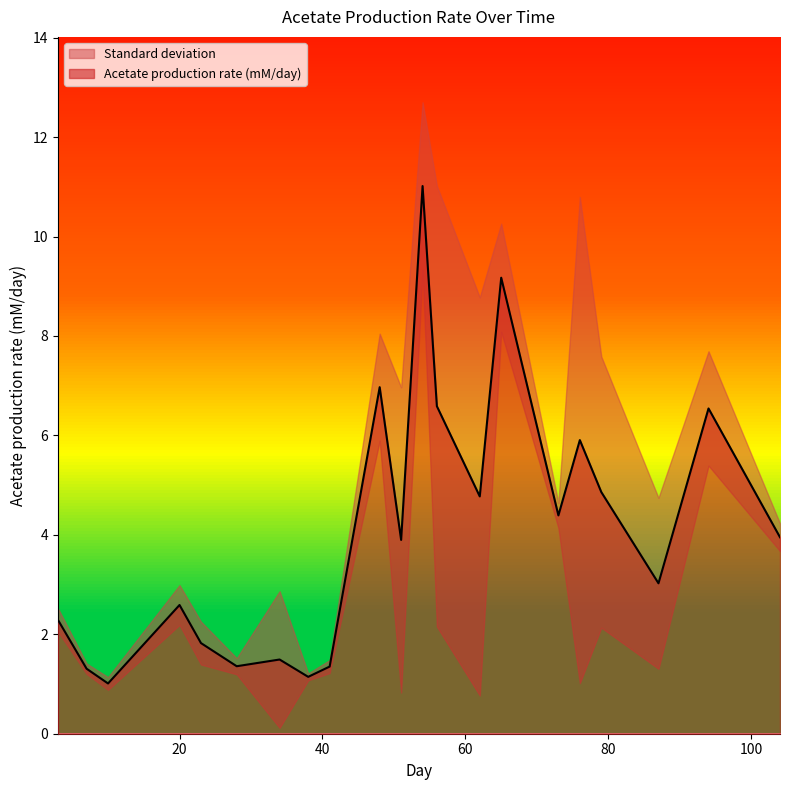

Is it true that the value at 94 is 6.5?

True